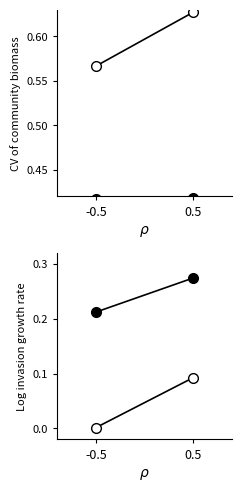

What is the sum of all open_circle values?

0.1